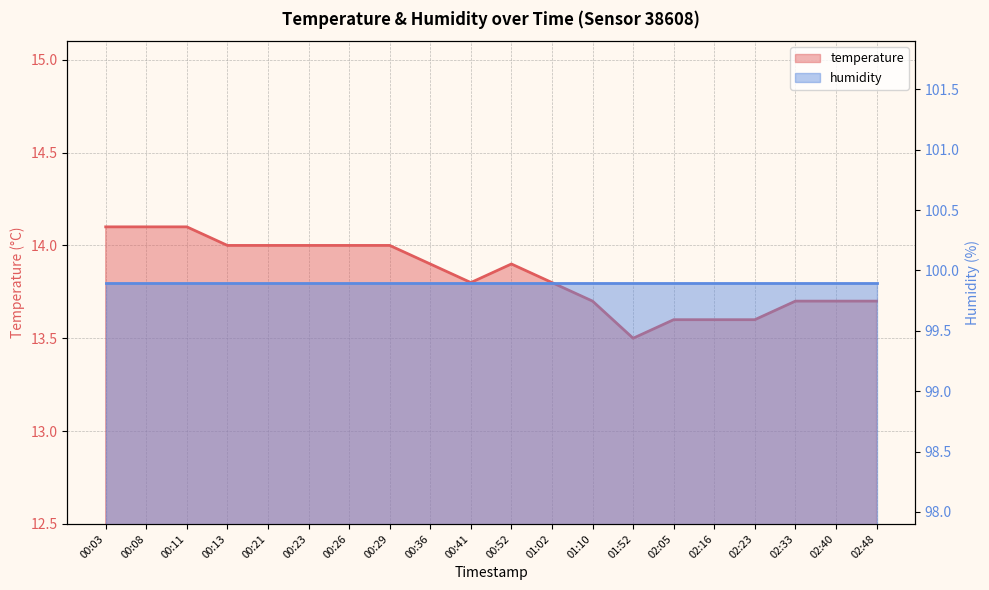

Is it true that the value at 02:33 is 13.7?

True